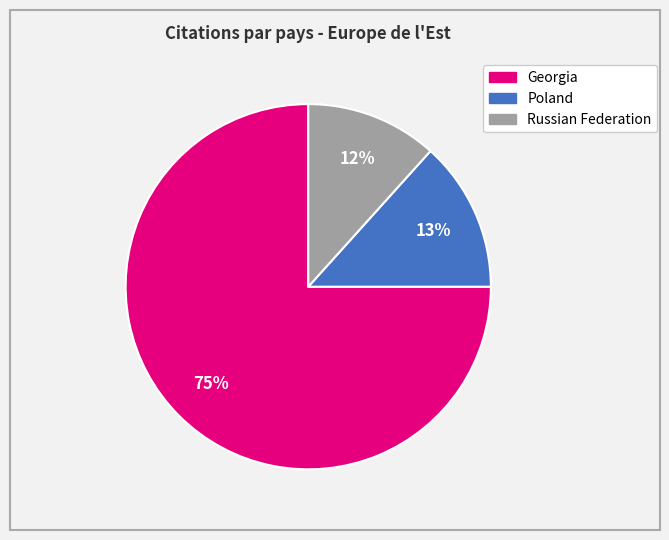

The Russian Federation slice represents 1% of the pie. True or false?

False